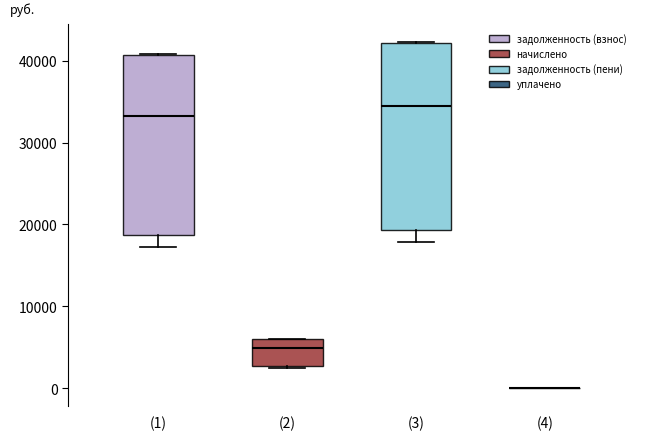

Where does the median line of the box for (3) sit on the y-axis? The values are not printed on the chart, so give them approximately, as read against the axis.

34000